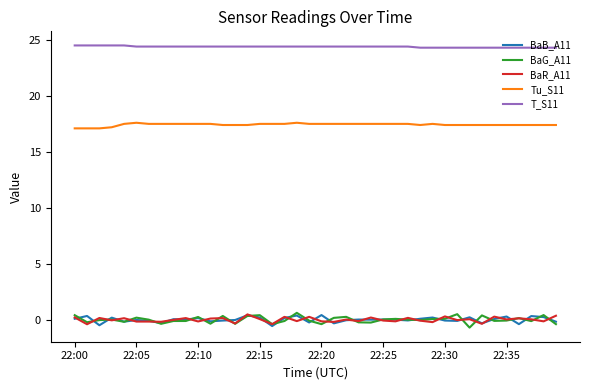

What is the maximum value shown in the chart?

24.5